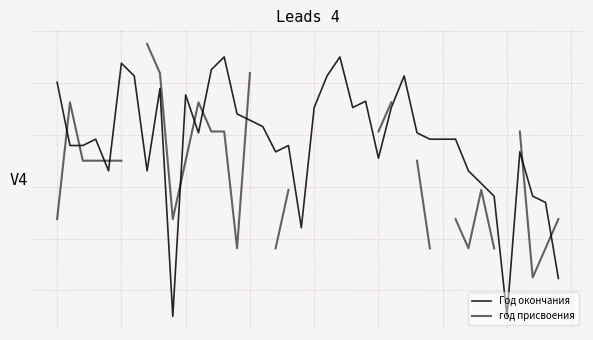

Read the Год окончания value at 30.

0.6